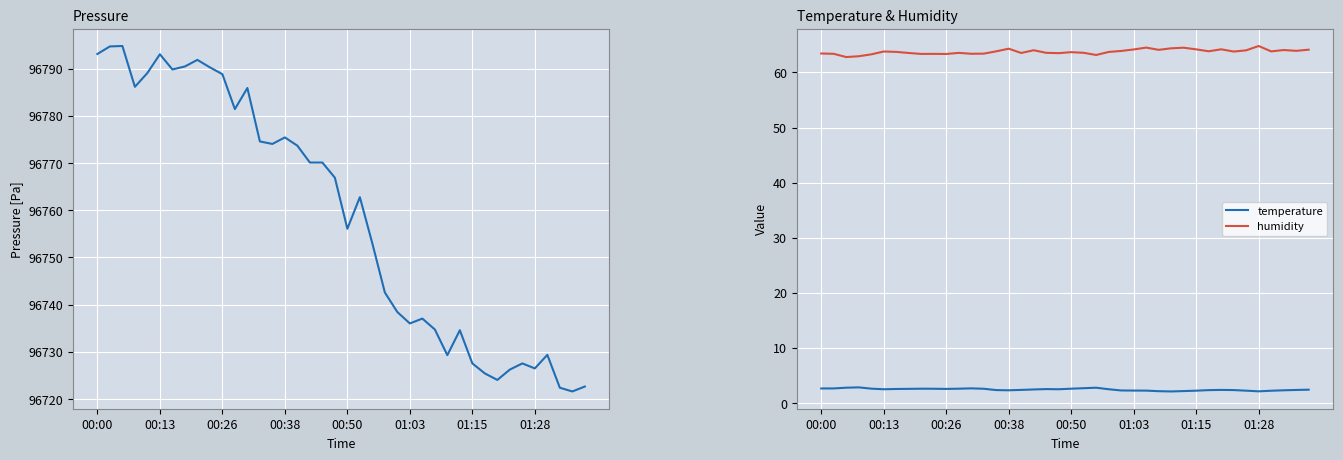

Is this an area chart (filled region under the line)?

No